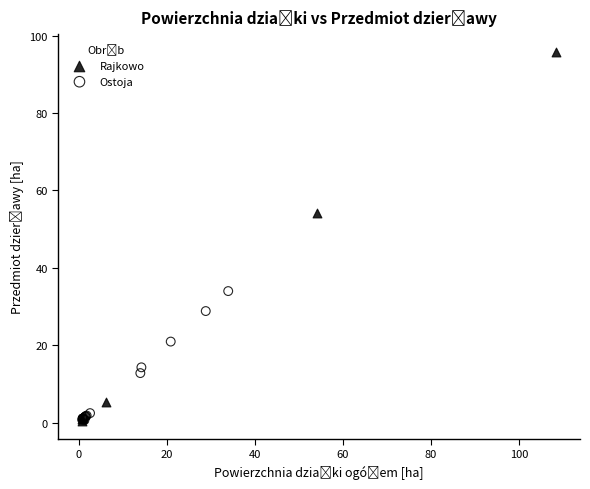

Which series reaches the maximum Y coordinate?

Rajkowo